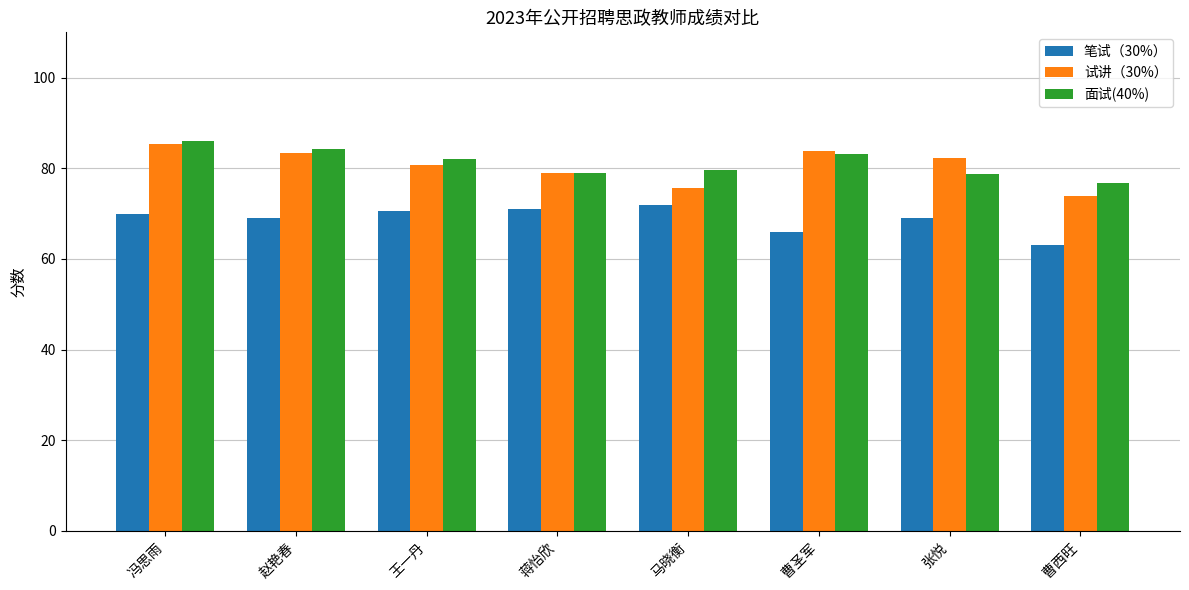

The value of 试讲（30%） at 王一丹 is 80.8. True or false?

True